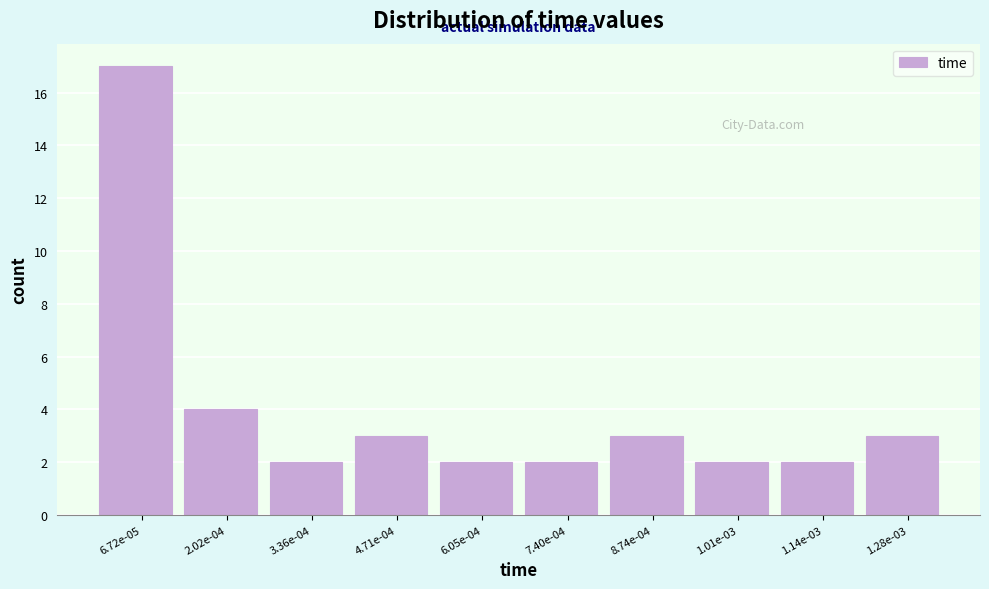

Reading left to right, extract all data points from this chart.

17	4	2	3	2	2	3	2	2	3